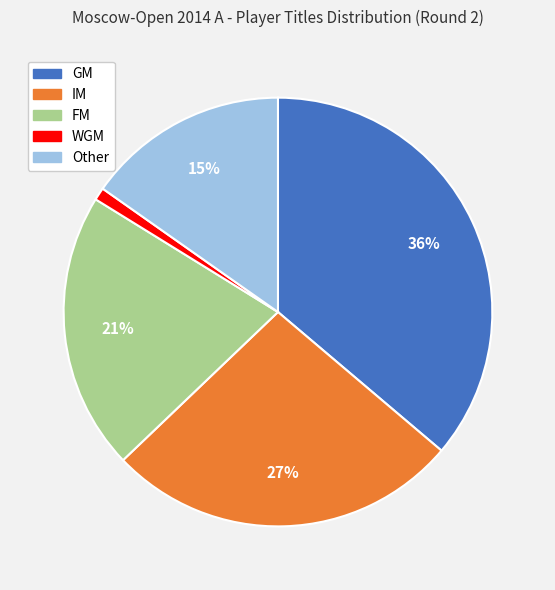

Count the number of slices in the pie.

5